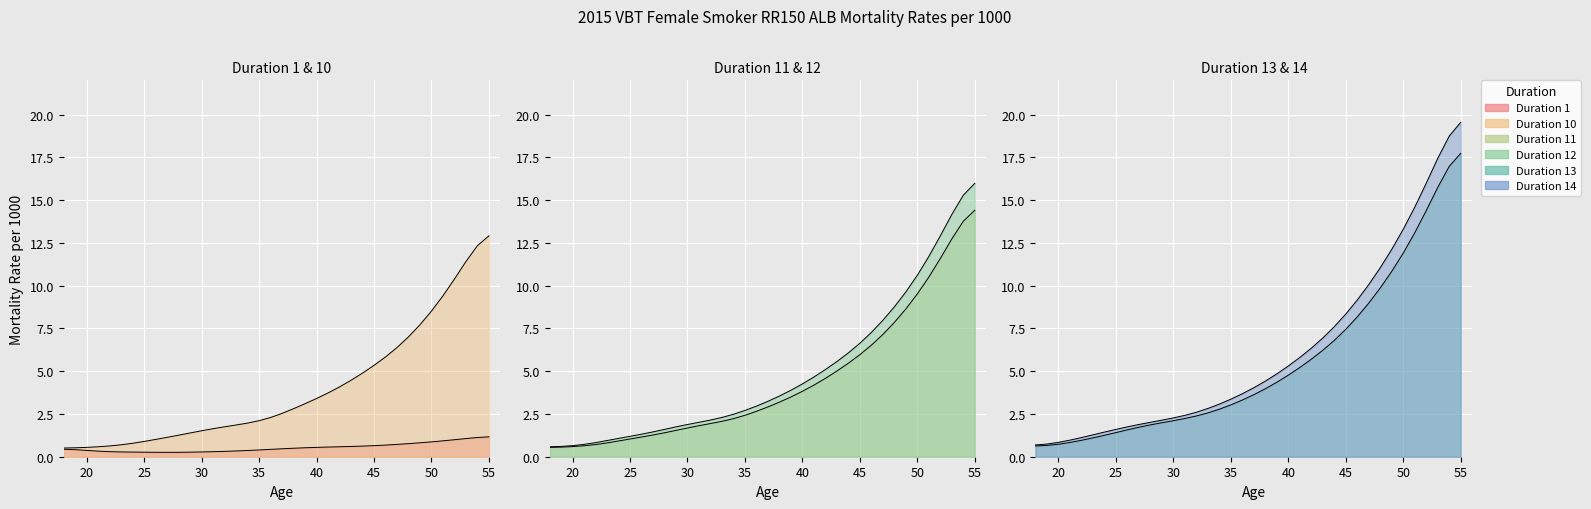

Rank the series by their maximum value, from highest to lowest.

Duration 14, Duration 13, Duration 12, Duration 11, Duration 10, Duration 1